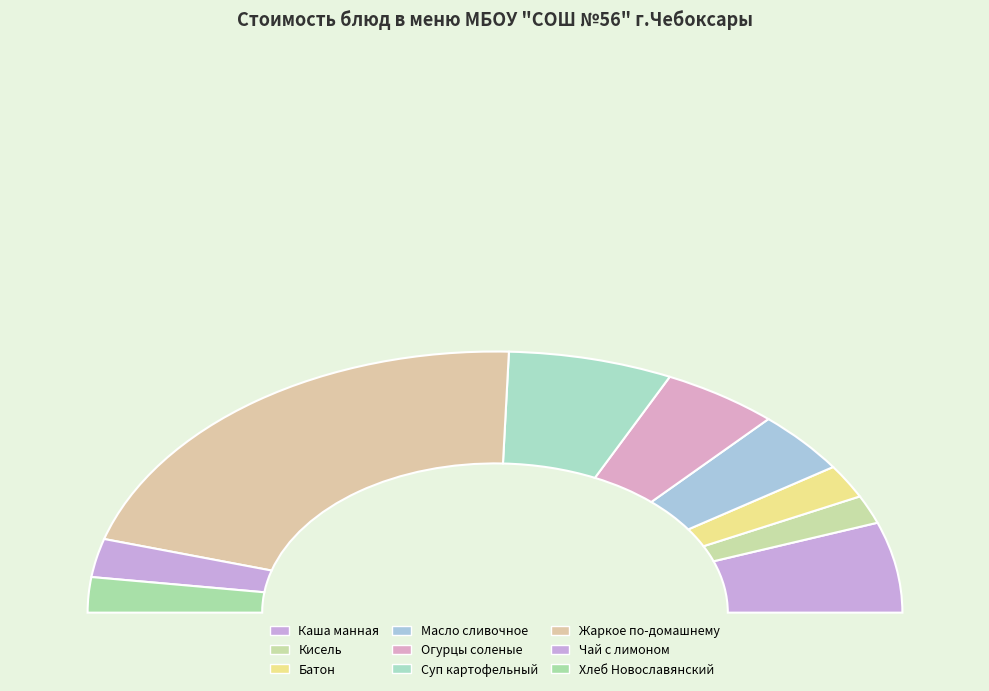

Rank the categories by value from lowest to highest.

Кисель, Батон Раменский, Хлеб Новославянский, Чай с лимоном, Масло сливочное порциями, Огурцы соленые порциями, Каша молочная манная с маслом, Суп картофельный с макаронными изделиями, Жаркое по-домашнему